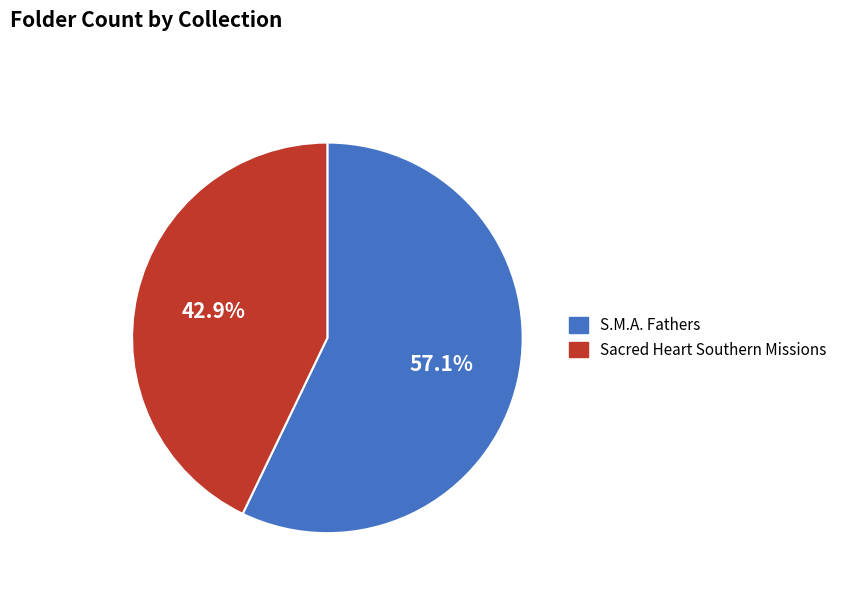

What percentage is NOT represented by S.M.A. Fathers?

42.9%